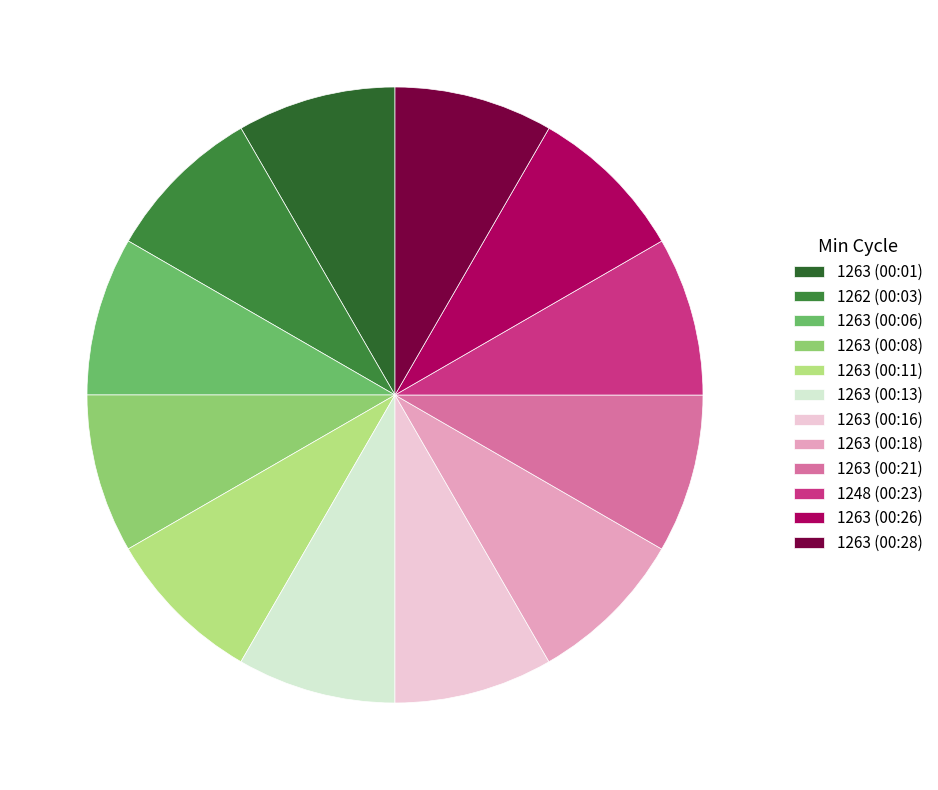

How many segments does this pie chart have?

12